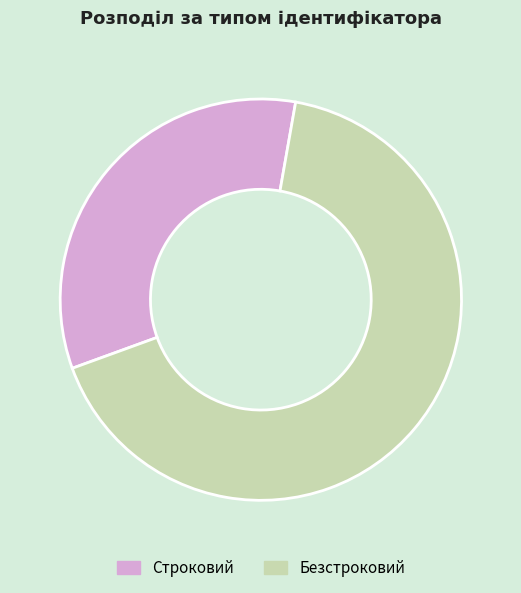

Which has a higher value, Строковий or Безстроковий?

Безстроковий